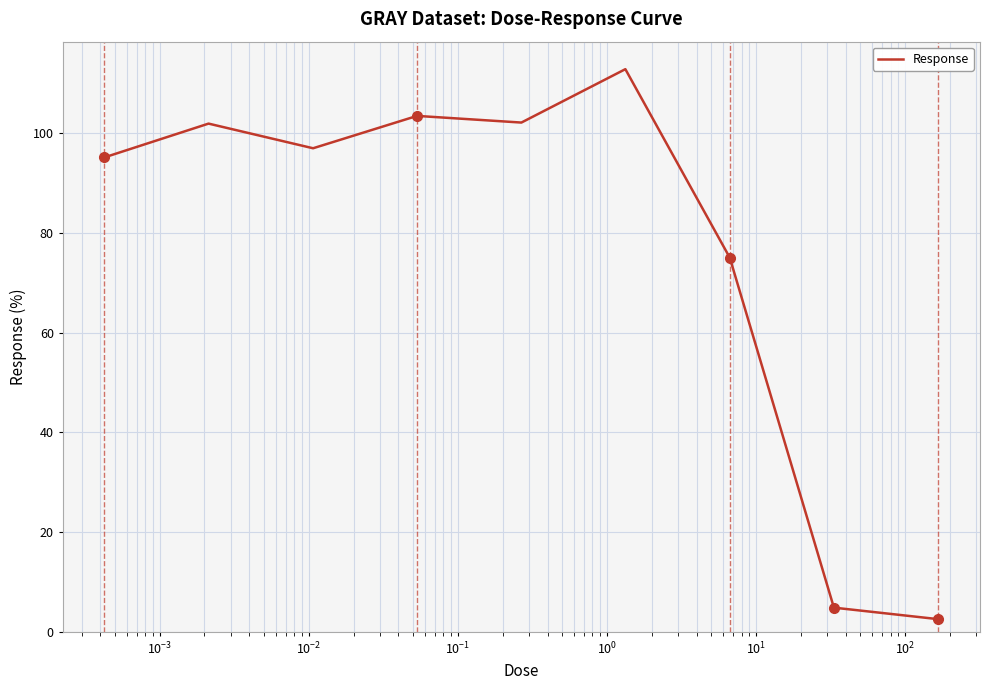

Is this an area chart (filled region under the line)?

No